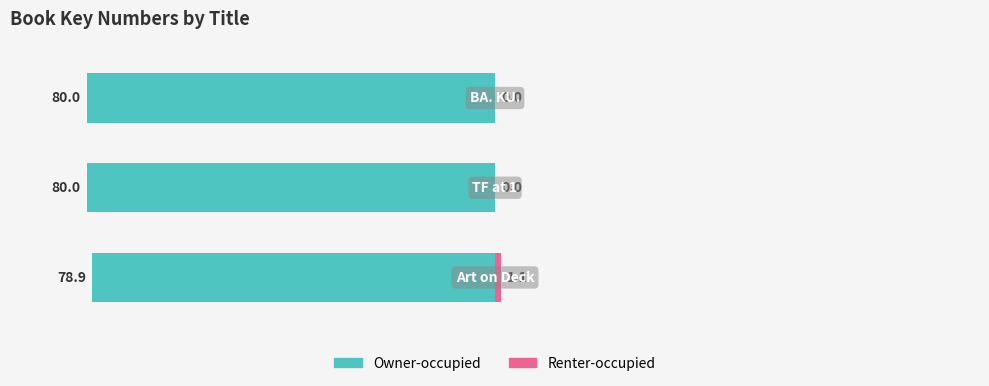

At how many categories does at least one series exceed -25?

3